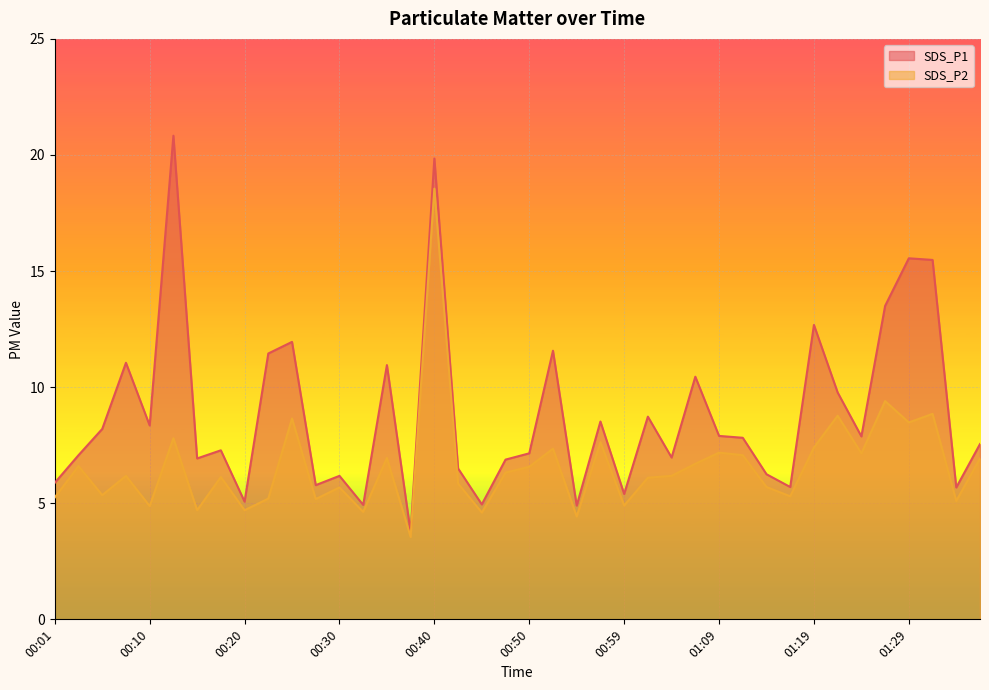

What is the value of the SDS_P2 point at the 30th from the left?

7.1